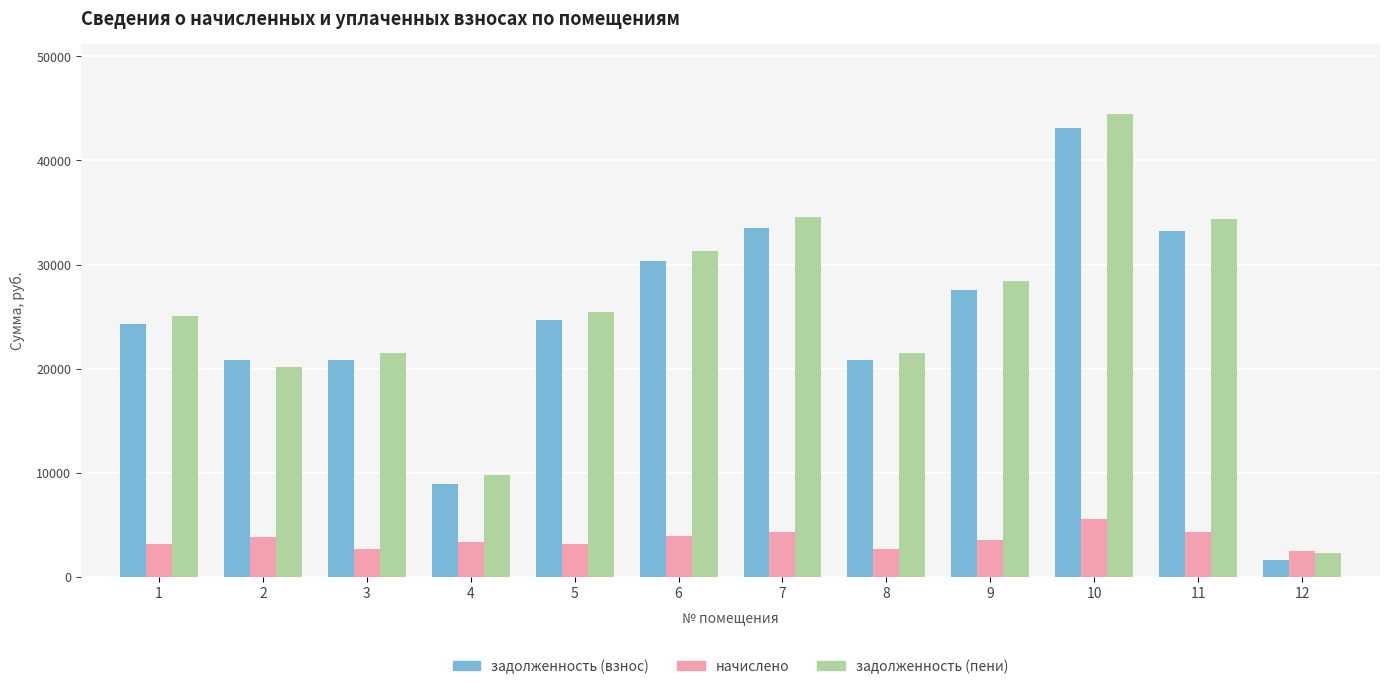

What is the sum of the задолженность (взнос) values at 4 and 10?

52070.6